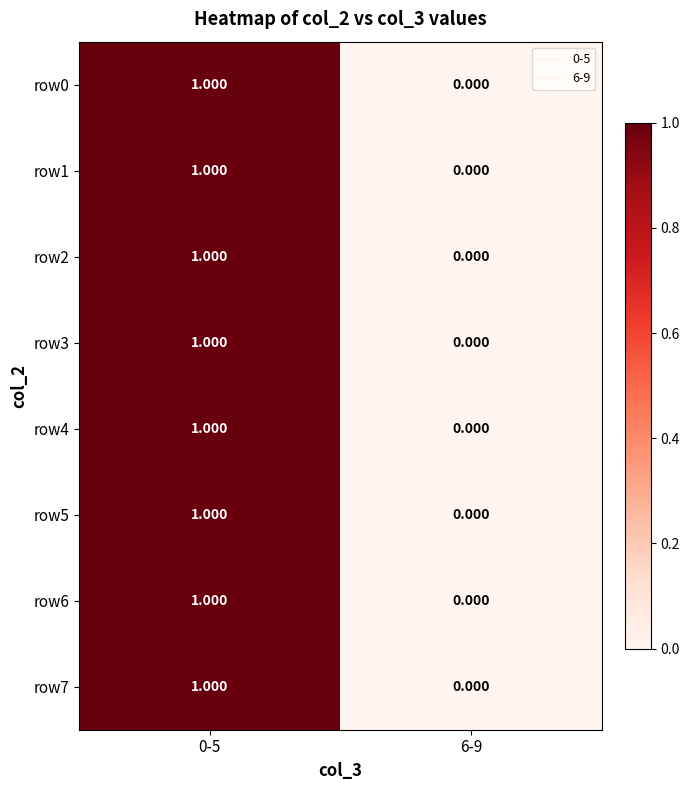

How many positive values does the row3 series have?

1